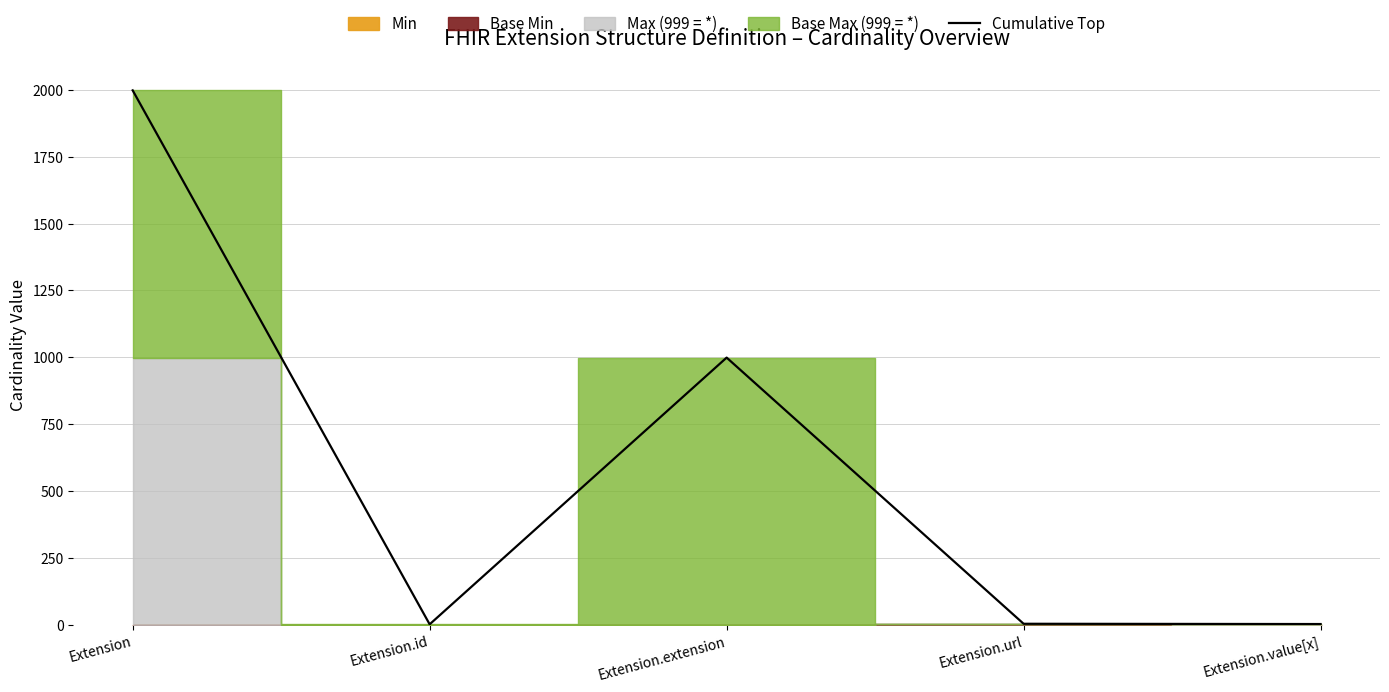

Where is the first local minimum?

Extension.id